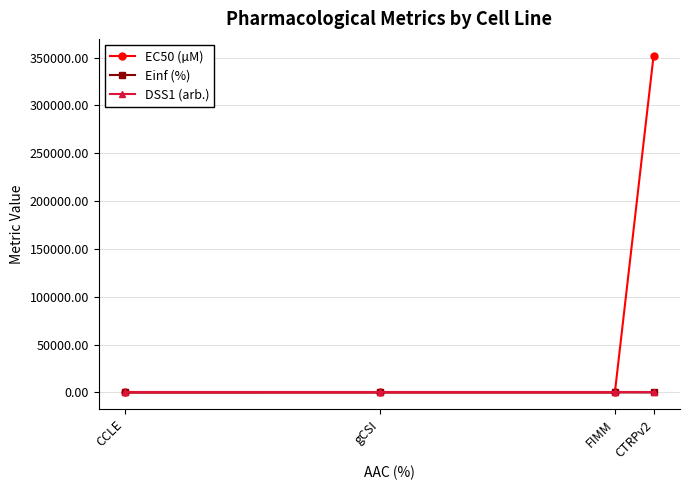

At how many categories does at least one series exceed 342479?

1